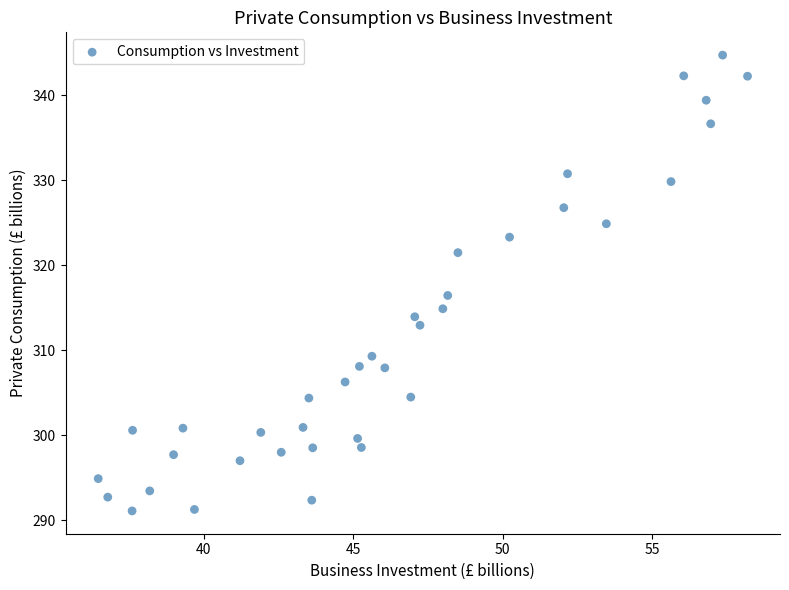

What is the range of X values (max minus min)?

21.7